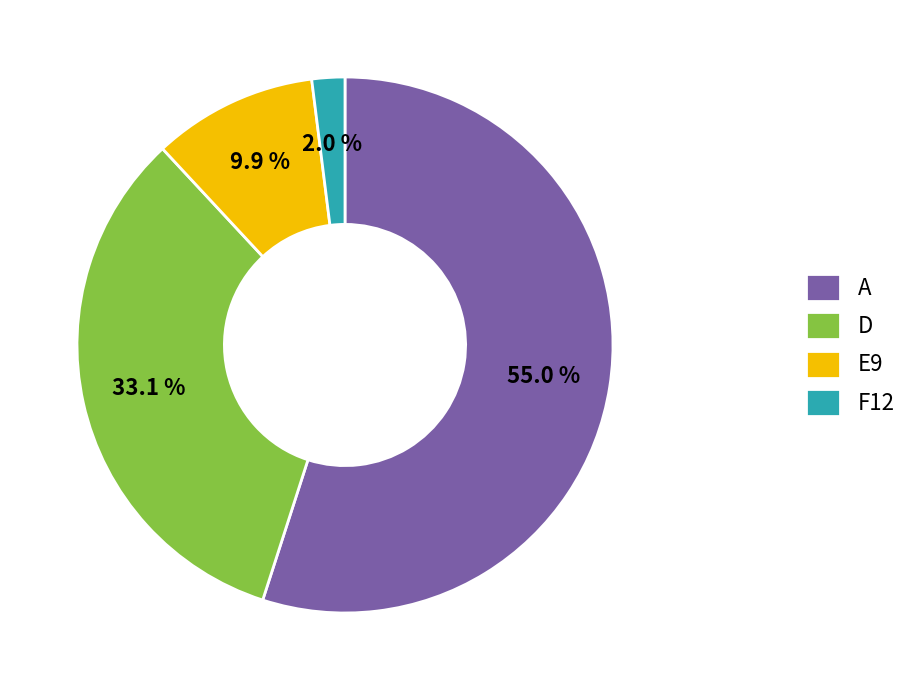

Which category accounts for the majority?

A